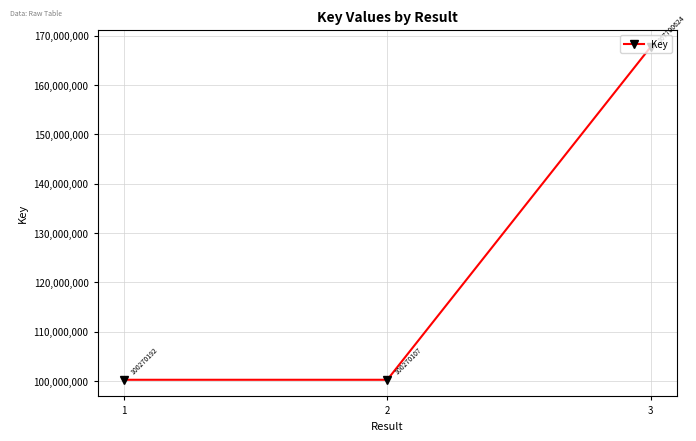

Which label corresponds to the smallest value in the chart?

2